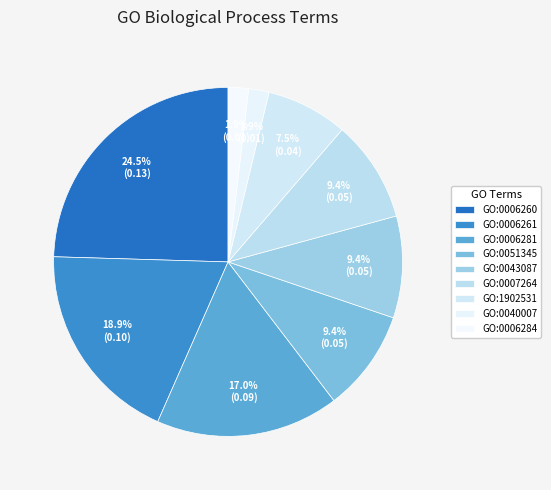

Is GO:0006281 the majority of the pie?

No